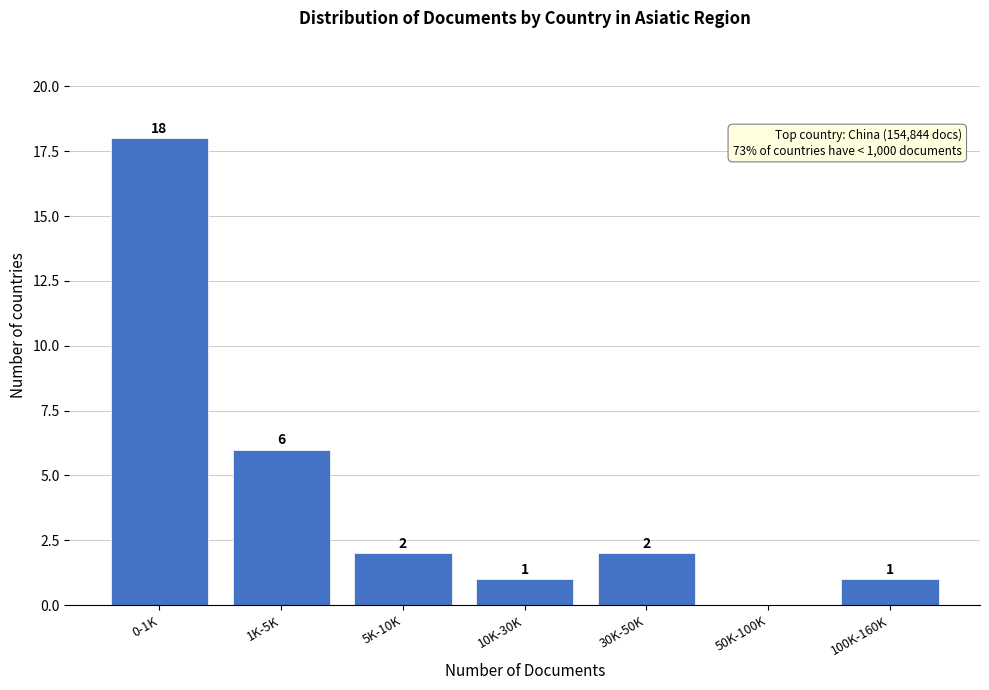

Reading right to left, what are all the values shown in this chart?

100K-160K=1	50K-100K=0	30K-50K=2	10K-30K=1	5K-10K=2	1K-5K=6	0-1K=18